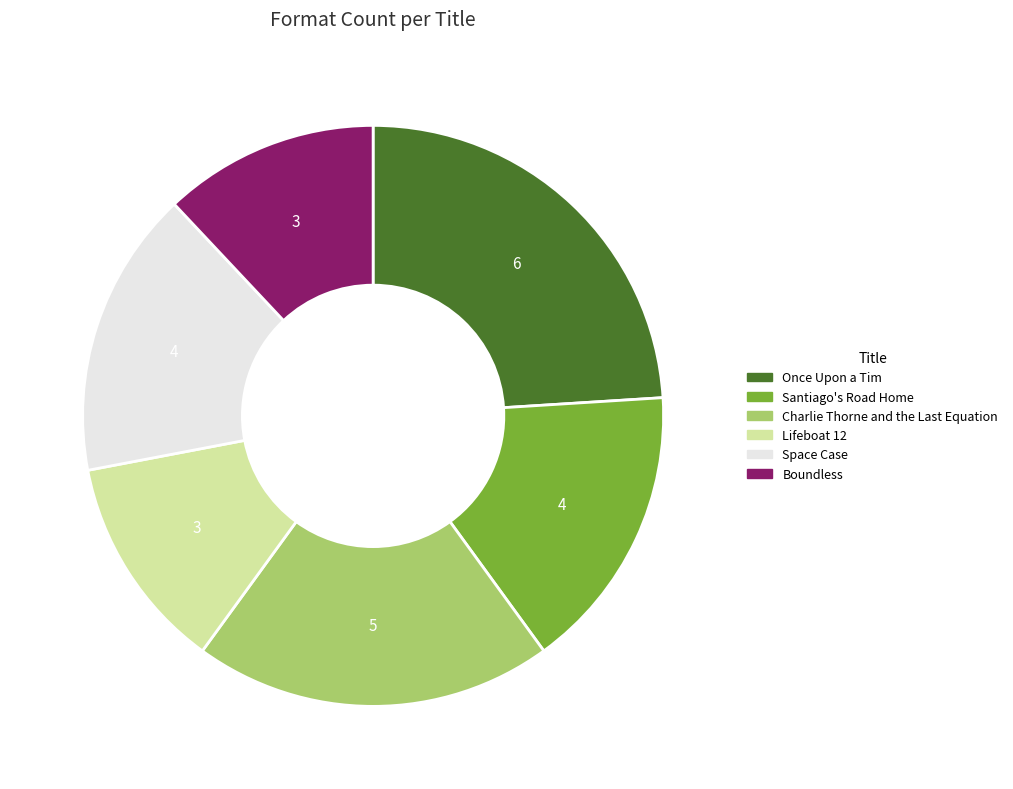

The Lifeboat 12 slice represents 1% of the pie. True or false?

False